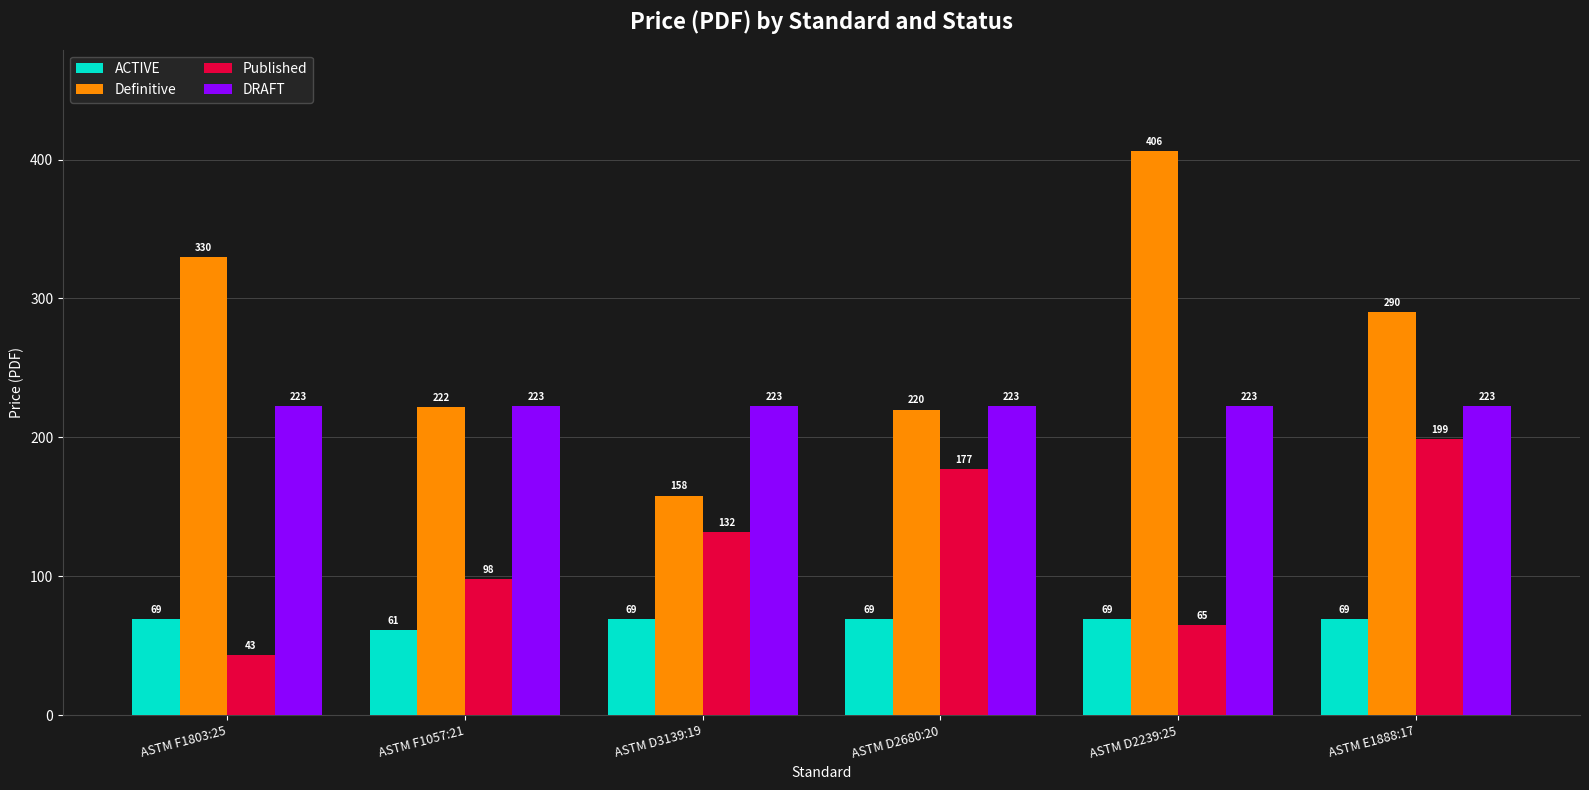

What is the sum of all ACTIVE values?

406.0